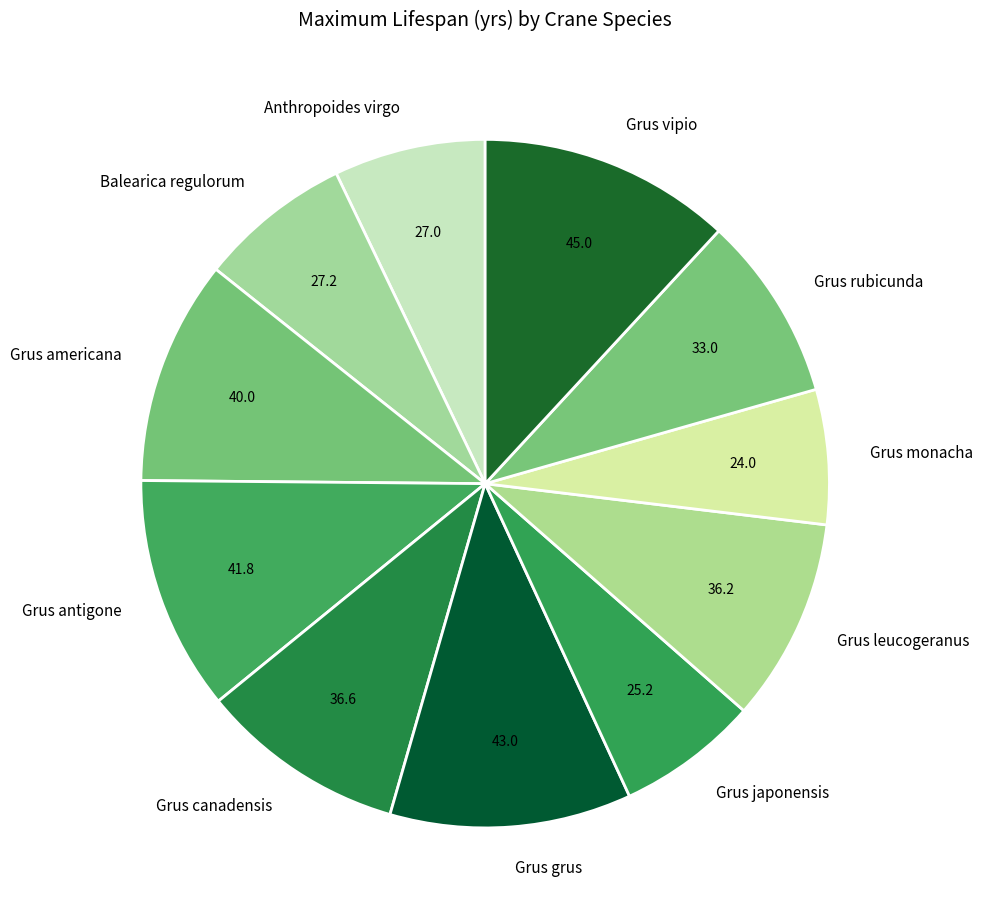

Combined, do Grus americana and Grus leucogeranus account for over 50%?

No